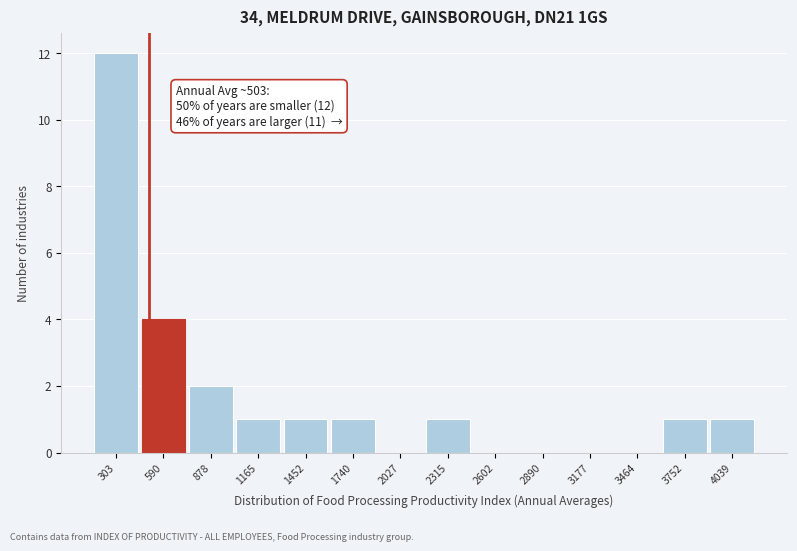

Over which range of the x-axis is the bar tallest?

150 to 450